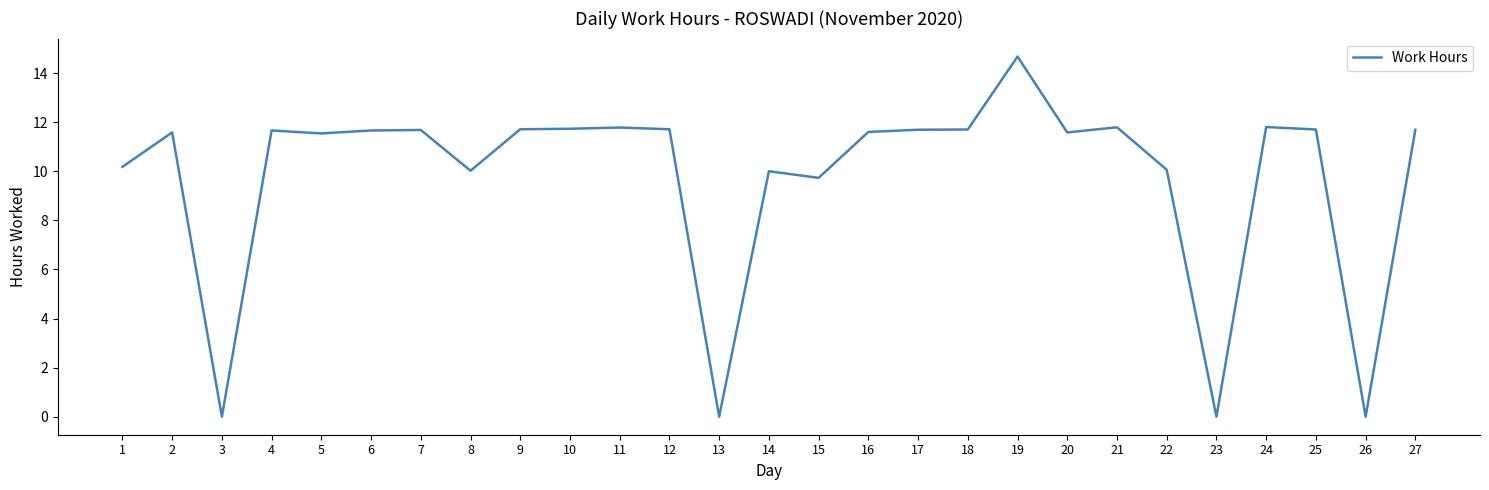

What is the maximum value shown in the chart?

14.7